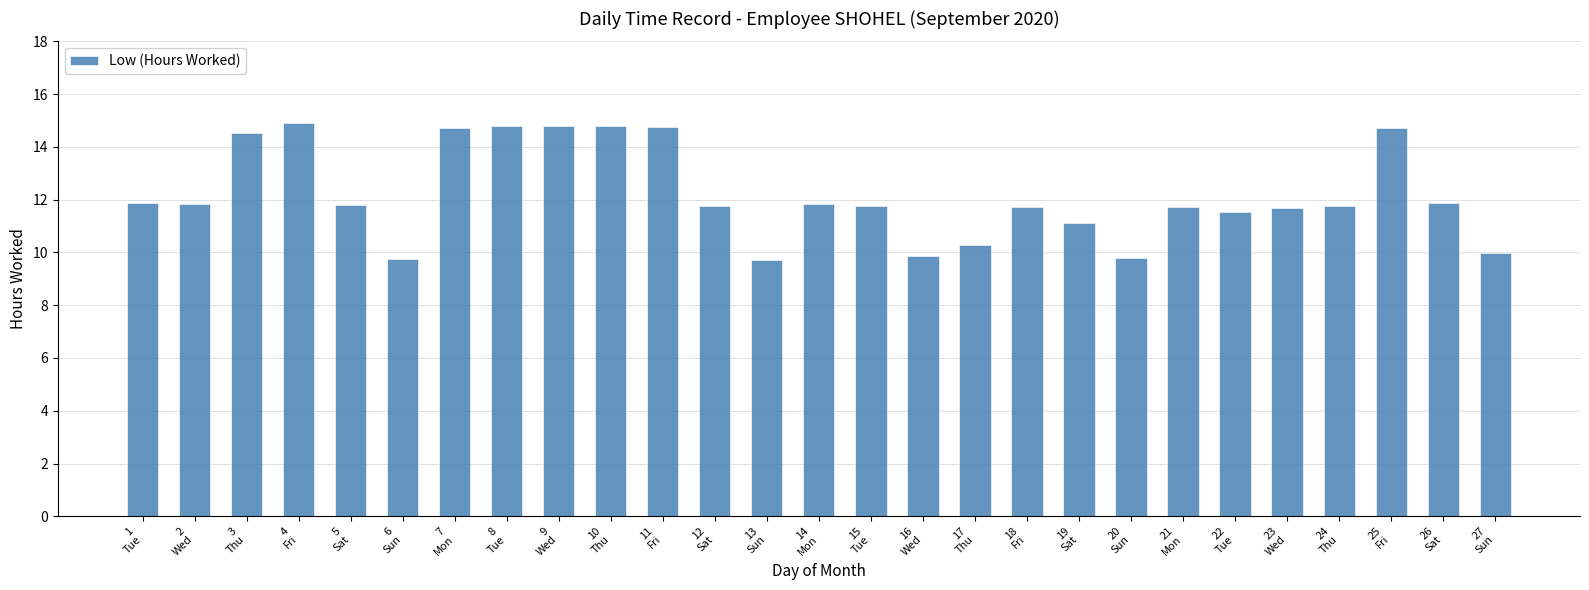

What is the sum of the values at 25
Fri and 24
Thu?

26.5